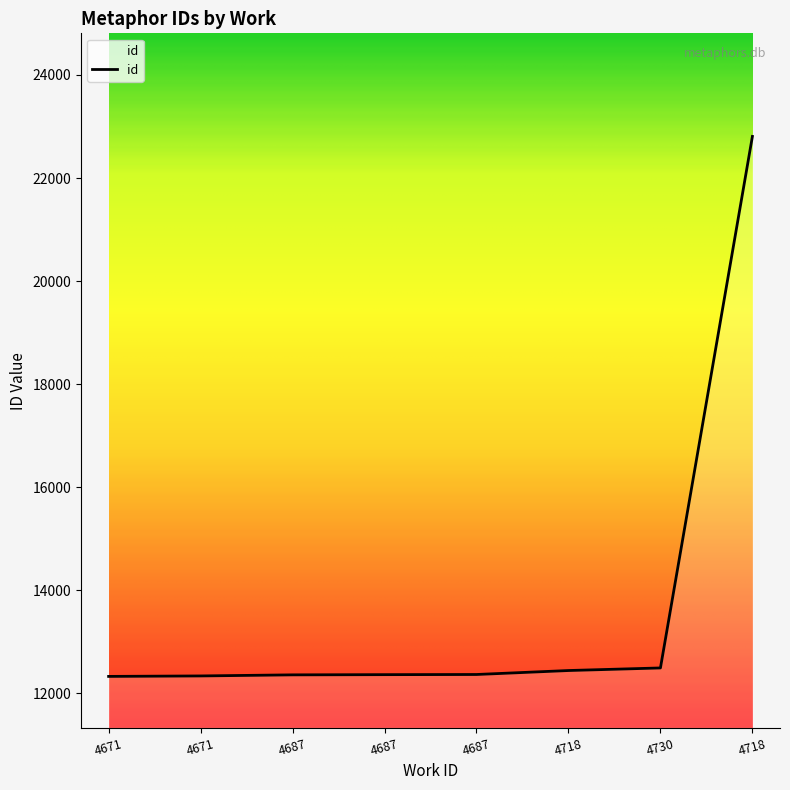

At which category does the chart reach its minimum across all series?

4671